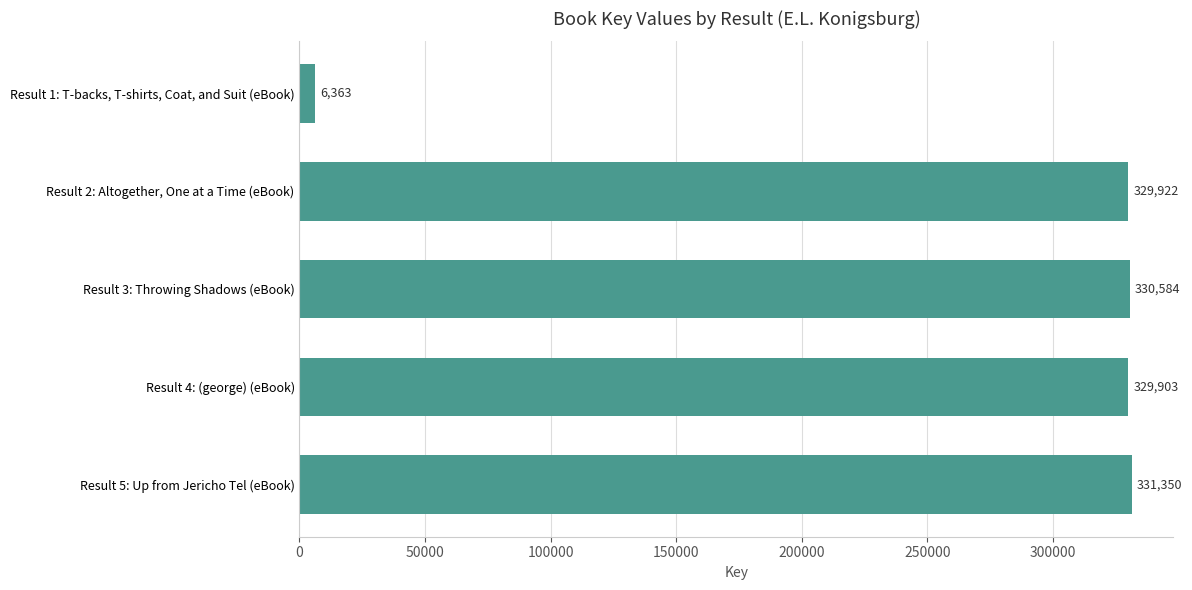

Reading bottom to top, list all the values displayed in this chart.

Result 5: Up from Jericho Tel (eBook)=331350	Result 4: (george) (eBook)=329903	Result 3: Throwing Shadows (eBook)=330584	Result 2: Altogether, One at a Time (eBook)=329922	Result 1: T-backs, T-shirts, Coat, and Suit (eBook)=6363